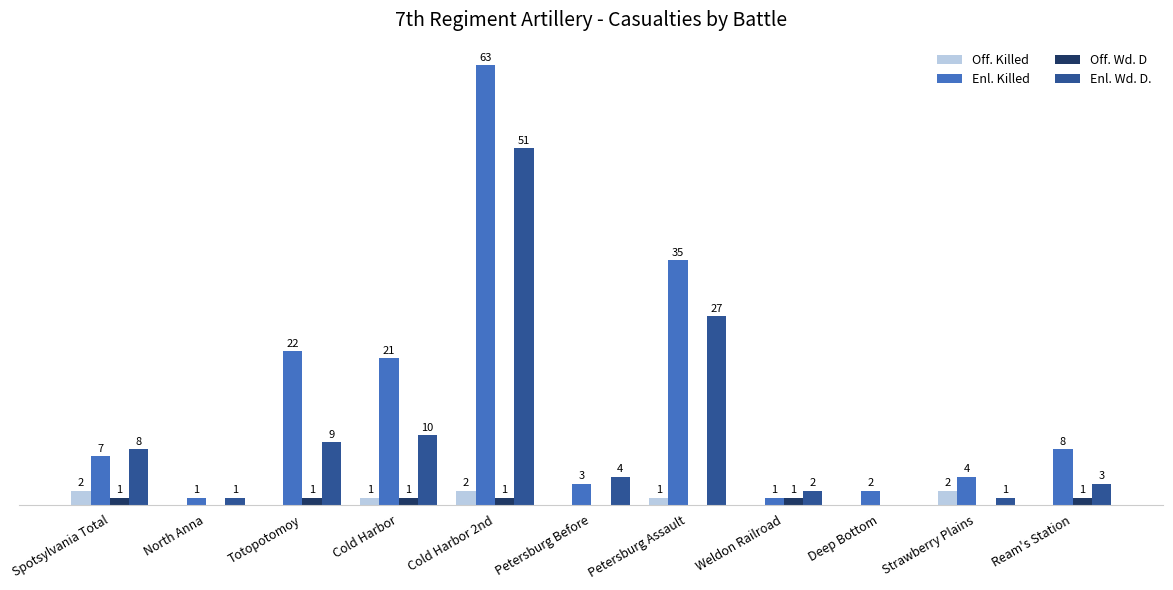

Between North Anna and Ream's Station, which series saw the biggest shift?

Enl. Killed